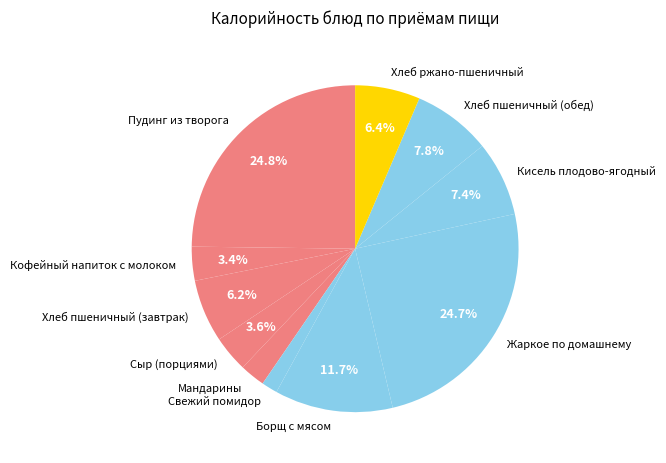

Which category has the smallest portion of the pie?

Свежий помидор